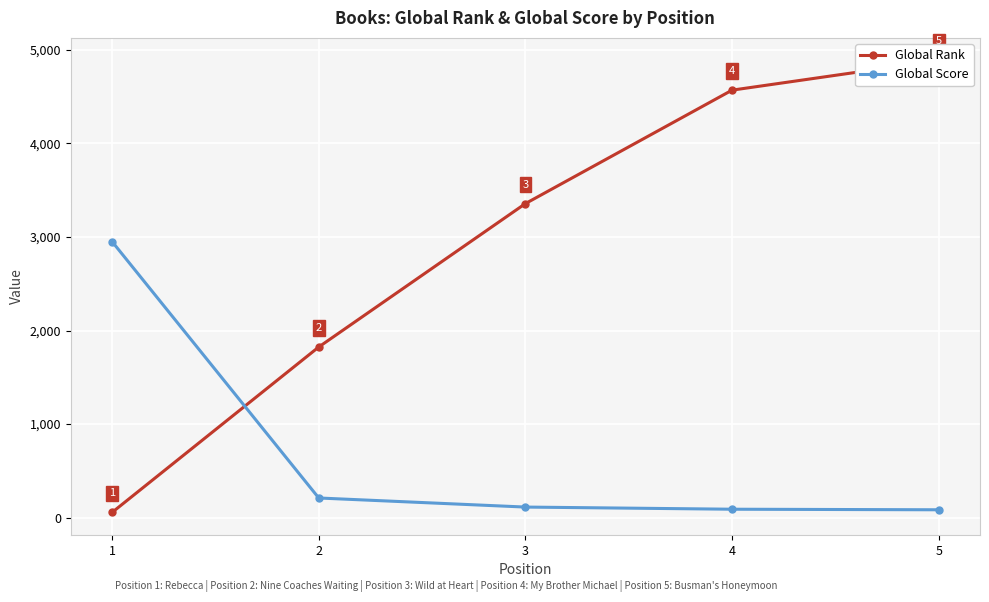

Reading left to right, transcribe all the data shown in this chart.

Global Rank: 1=57	2=1824	3=3356	4=4568	5=4885
Global Score: 1=2950	2=211	3=114	4=91	5=85